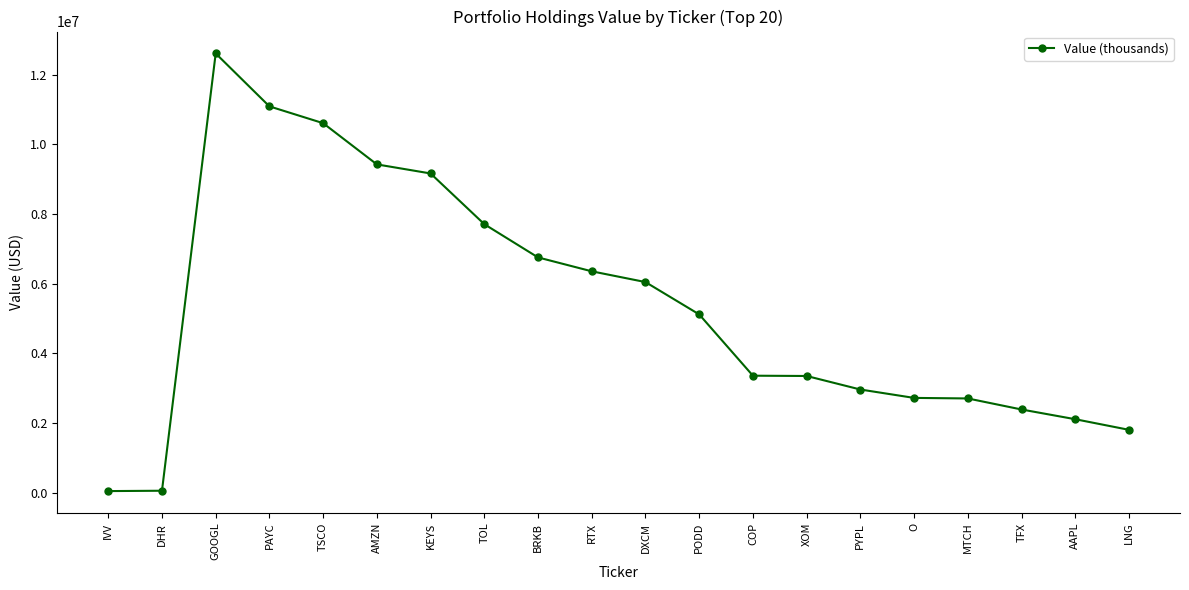

The chart shows a value of 5587938 at XOM. True or false?

False